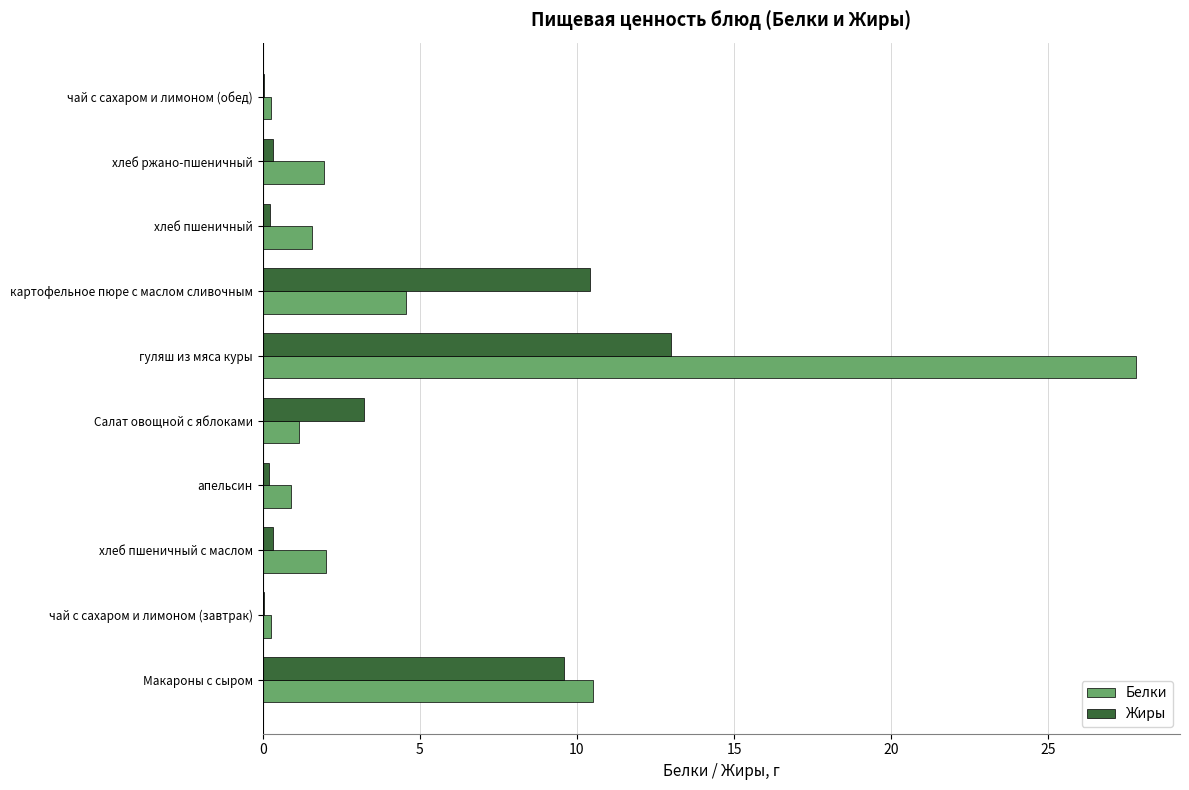

What is the maximum value shown in the chart?

27.8